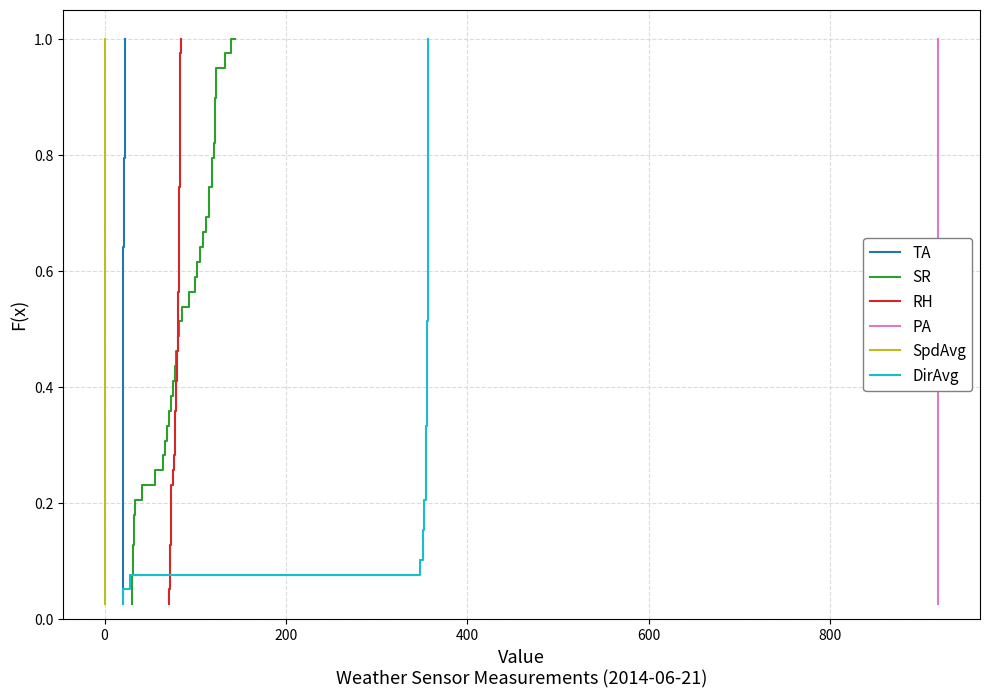

What is the sum of all SpdAvg values?

20.0